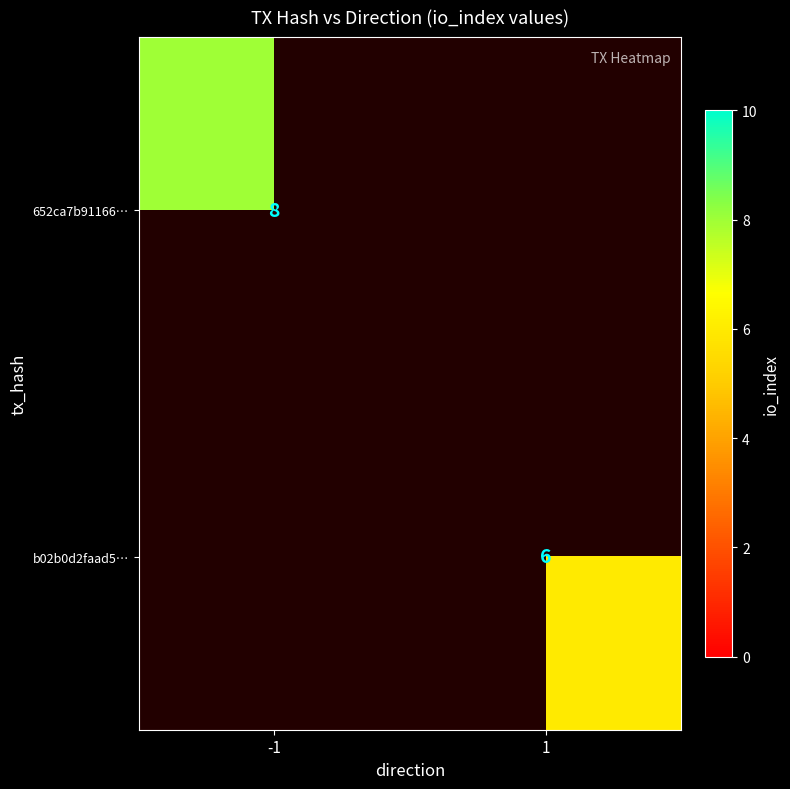

True or false: 652ca7b91166… has a value of 3 at -1.

False